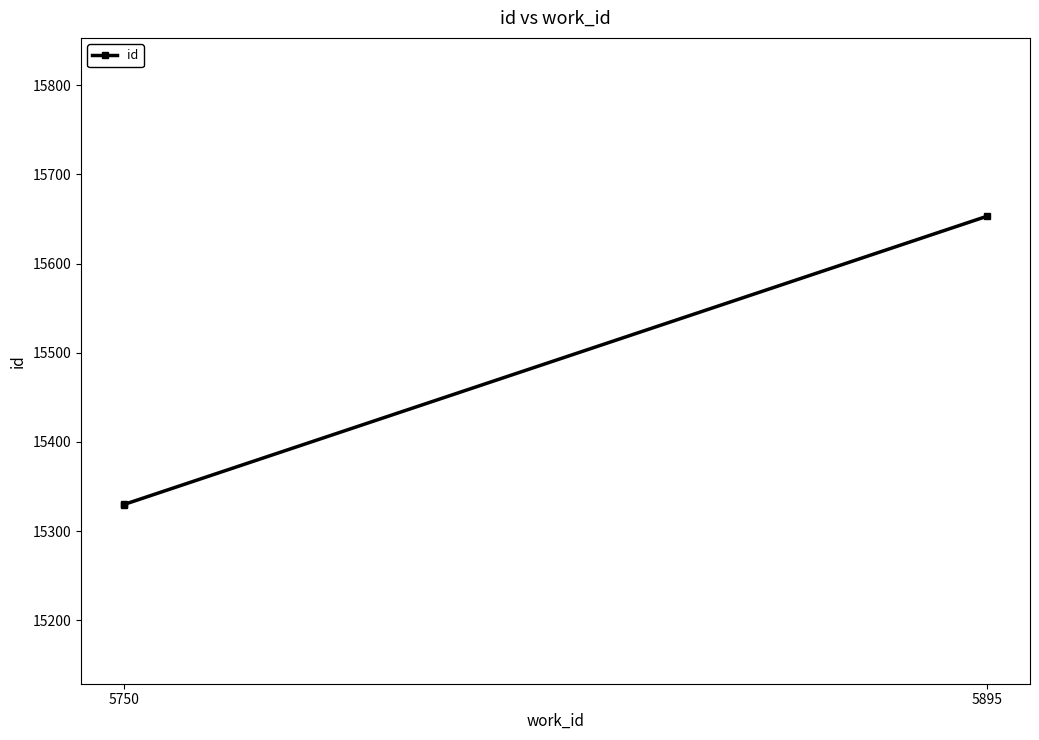

The value at 5750 is 15329. True or false?

True